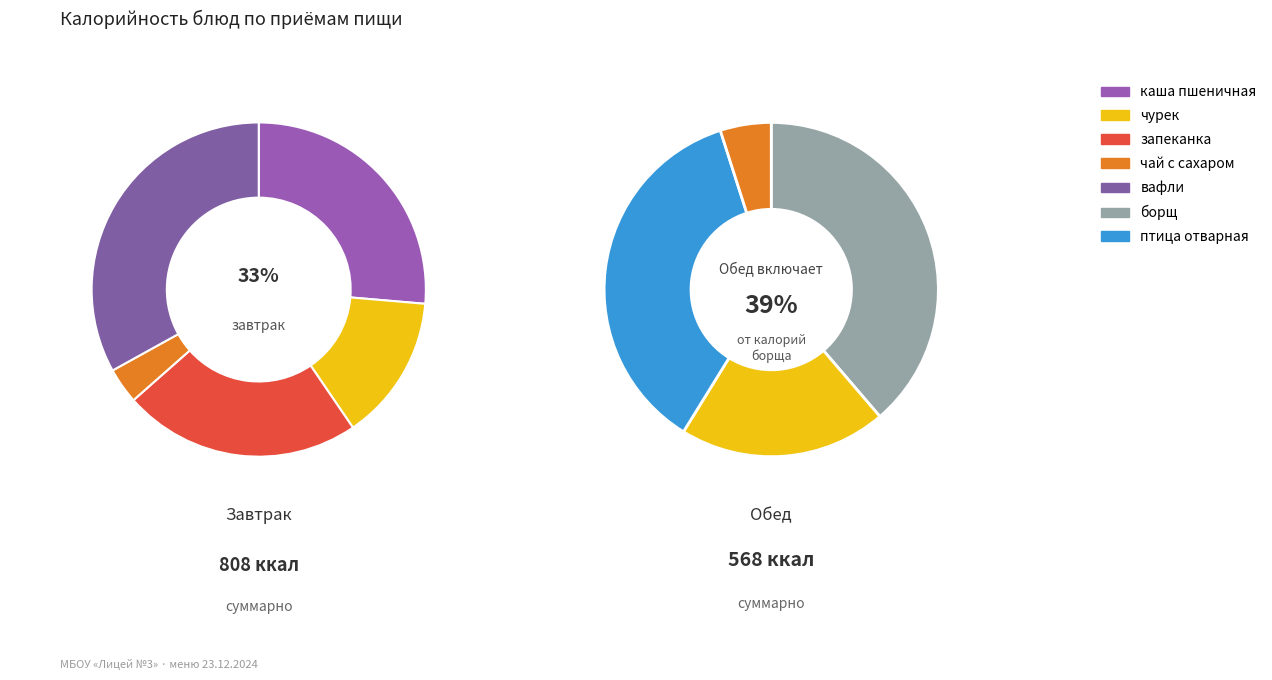

Is there any slice that represents more than half of the pie?

No